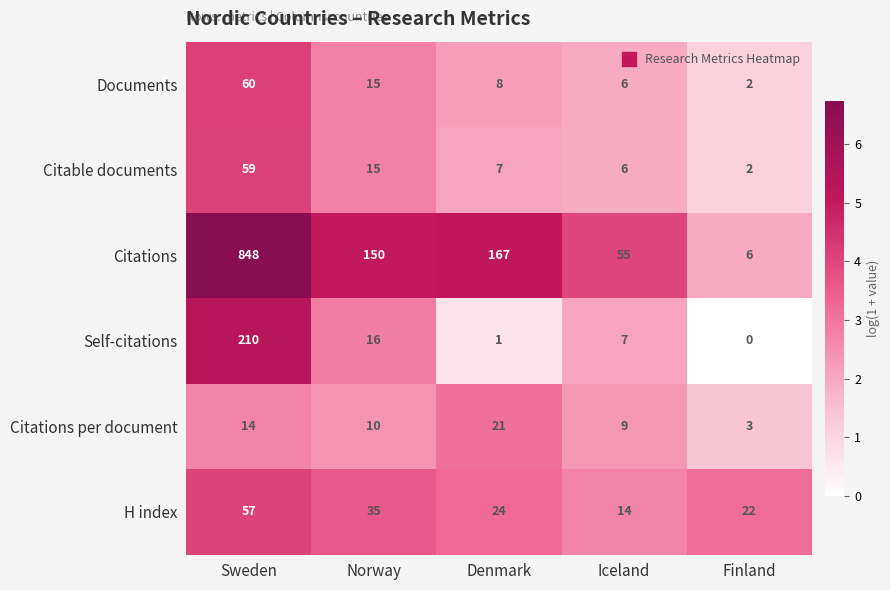

Which category has the lowest value across all series?

Finland